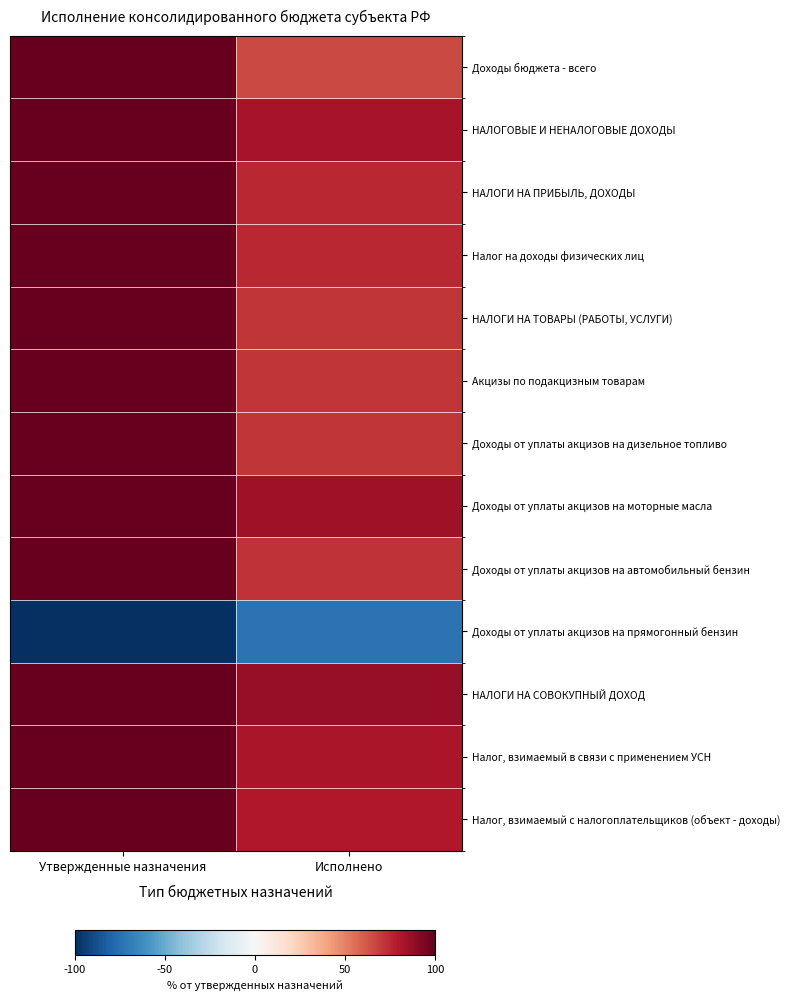

At which category is the sum across all series the highest?

Утвержденные назначения